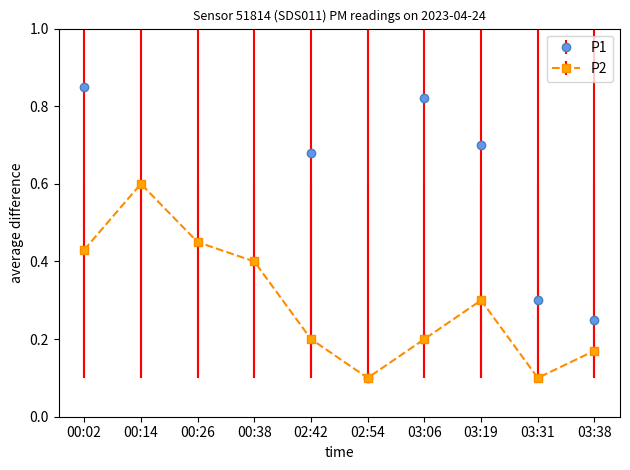

Which has a higher value, 00:14 or 03:06?

00:14